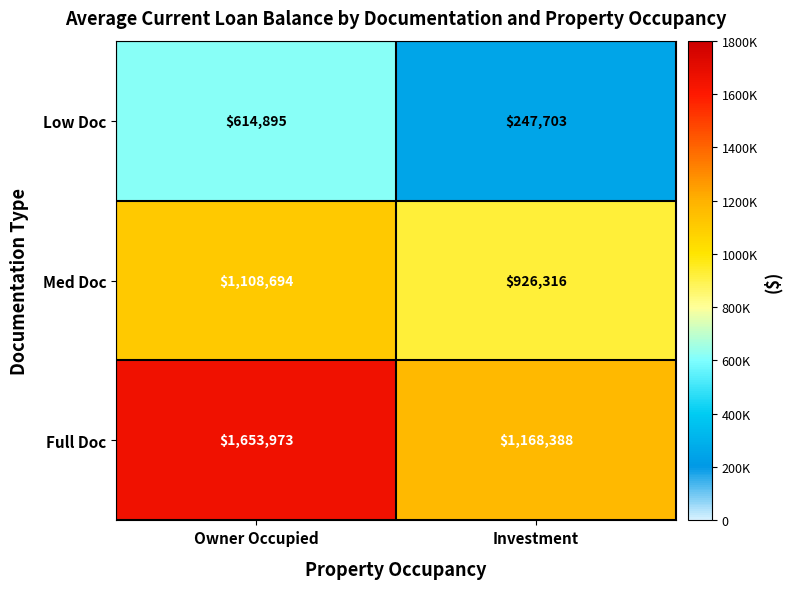

How many data points in Full Doc are less than 1653973?

1